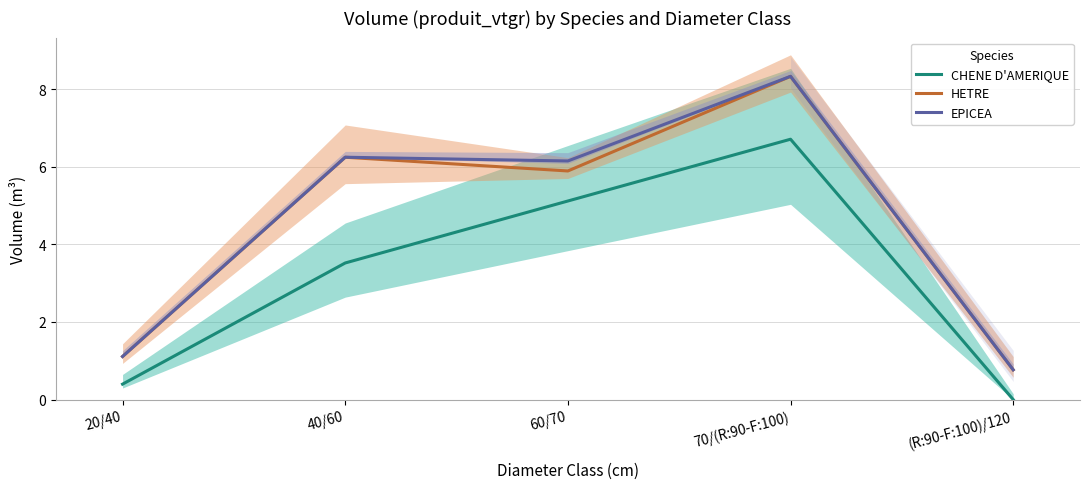

Reading right to left, transcribe all the data shown in this chart.

CHENE D'AMERIQUE: (R:90-F:100)/120=0.0	70/(R:90-F:100)=6.7	60/70=5.1	40/60=3.5	20/40=0.4
HETRE: (R:90-F:100)/120=0.8	70/(R:90-F:100)=8.3	60/70=5.9	40/60=6.2	20/40=1.1
EPICEA: (R:90-F:100)/120=0.8	70/(R:90-F:100)=8.3	60/70=6.1	40/60=6.2	20/40=1.1